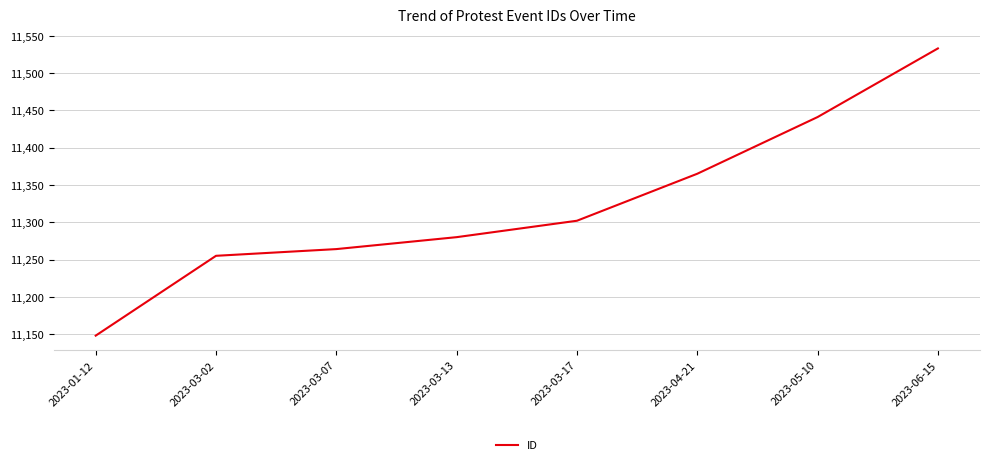

Reading right to left, list all the values displayed in this chart.

11533	11441	11365	11302	11280	11264	11255	11148